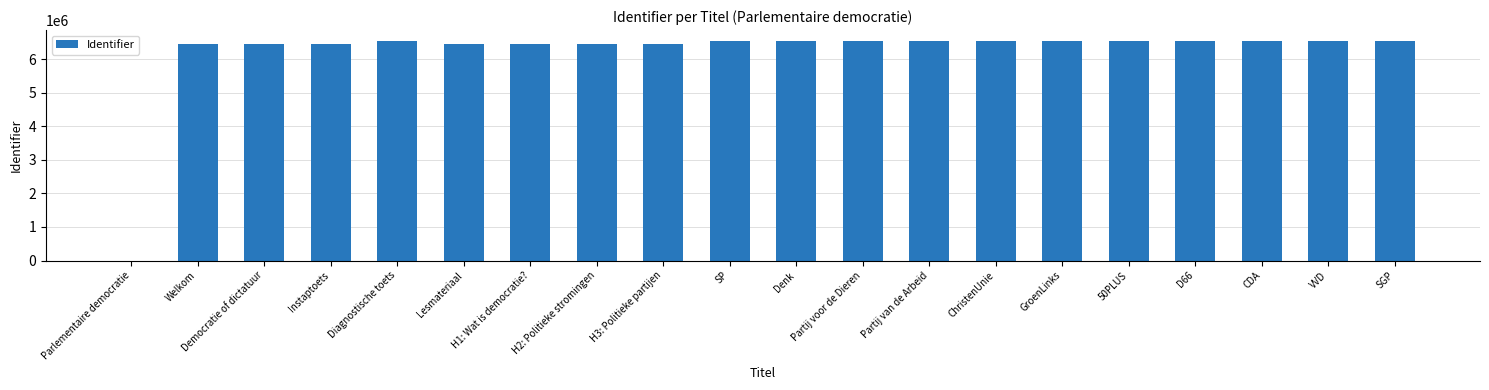

The chart shows a value of 6445452 at H2: Politieke stromingen. True or false?

True